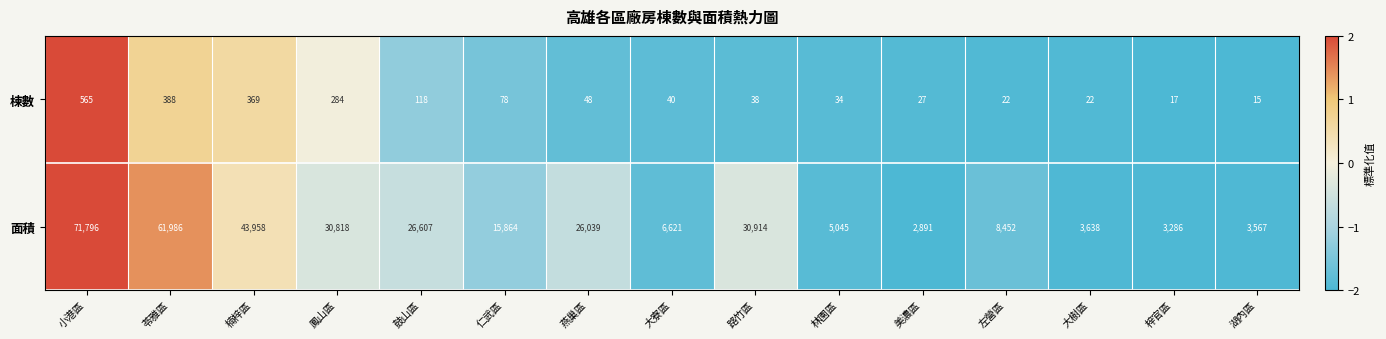

What is the difference between the maximum and second lowest values in the 棟數 series?

548